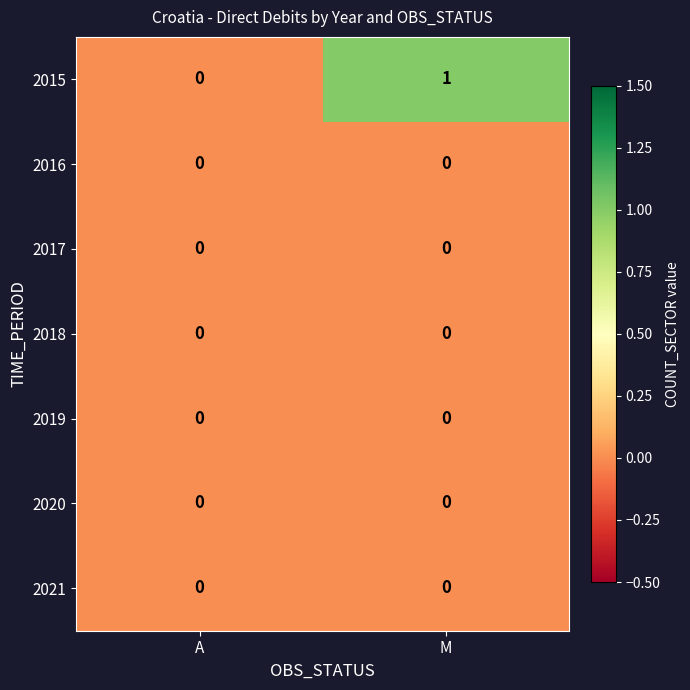

Reading left to right, extract all data points from this chart.

2015: 0	1
2016: 0	0
2017: 0	0
2018: 0	0
2019: 0	0
2020: 0	0
2021: 0	0